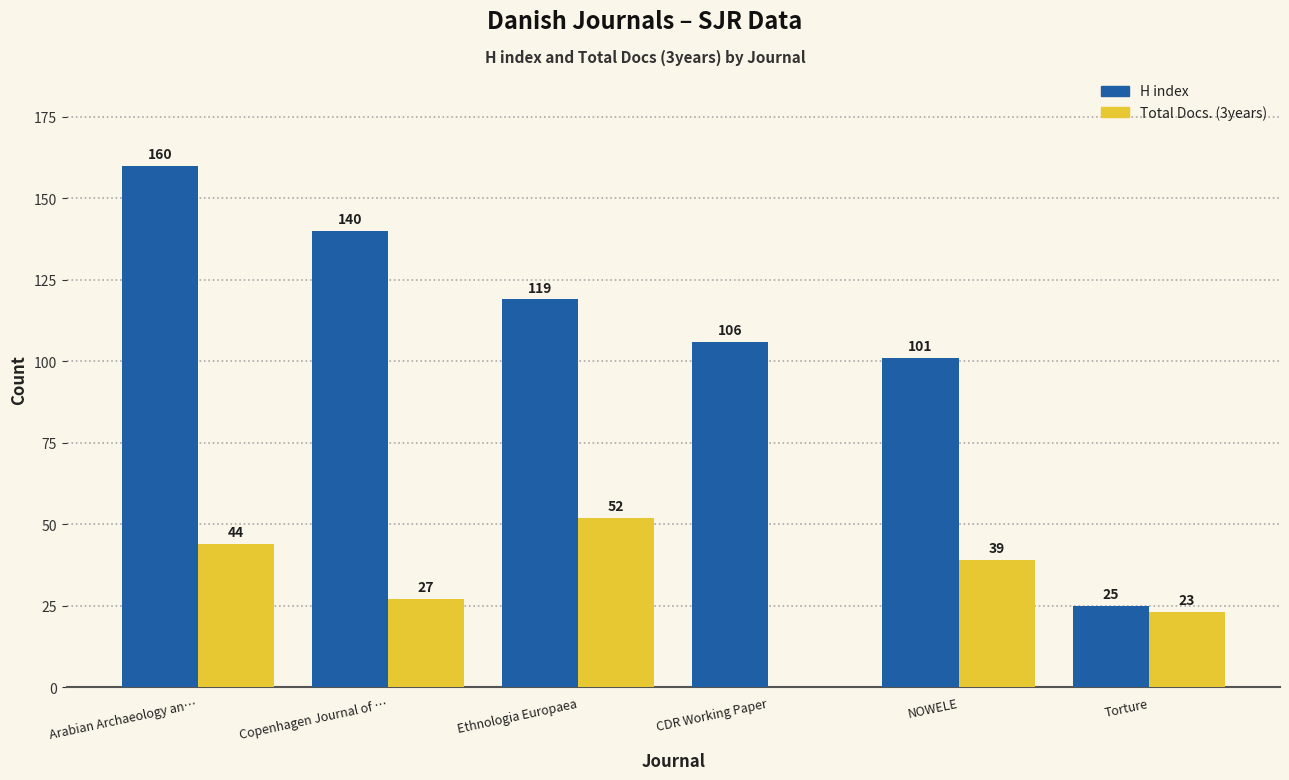

What are all the series names shown in the legend?

H index, Total Docs. (3years)